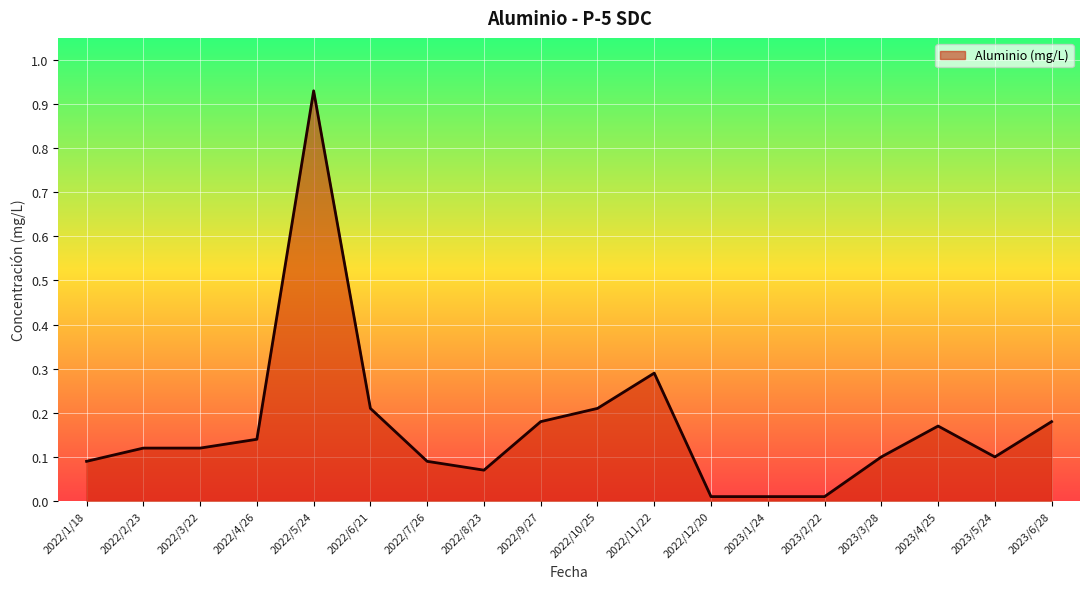

Which category has the highest value across all series?

2022/5/24